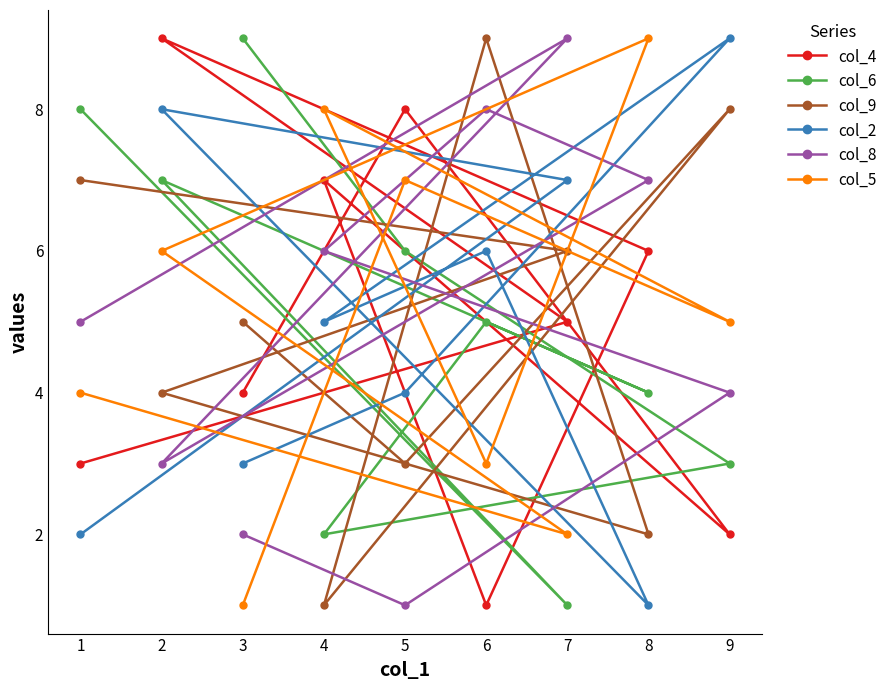

Reading left to right, what are all the values shown in this chart?

col_4: 1=3	2=9	3=4	4=7	5=8	6=1	7=5	8=6	9=2
col_6: 1=8	2=7	3=9	4=2	5=6	6=5	7=1	8=4	9=3
col_9: 1=7	2=4	3=5	4=1	5=3	6=9	7=6	8=2	9=8
col_2: 1=2	2=8	3=3	4=5	5=4	6=6	7=7	8=1	9=9
col_8: 1=5	2=3	3=2	4=6	5=1	6=8	7=9	8=7	9=4
col_5: 1=4	2=6	3=1	4=8	5=7	6=3	7=2	8=9	9=5